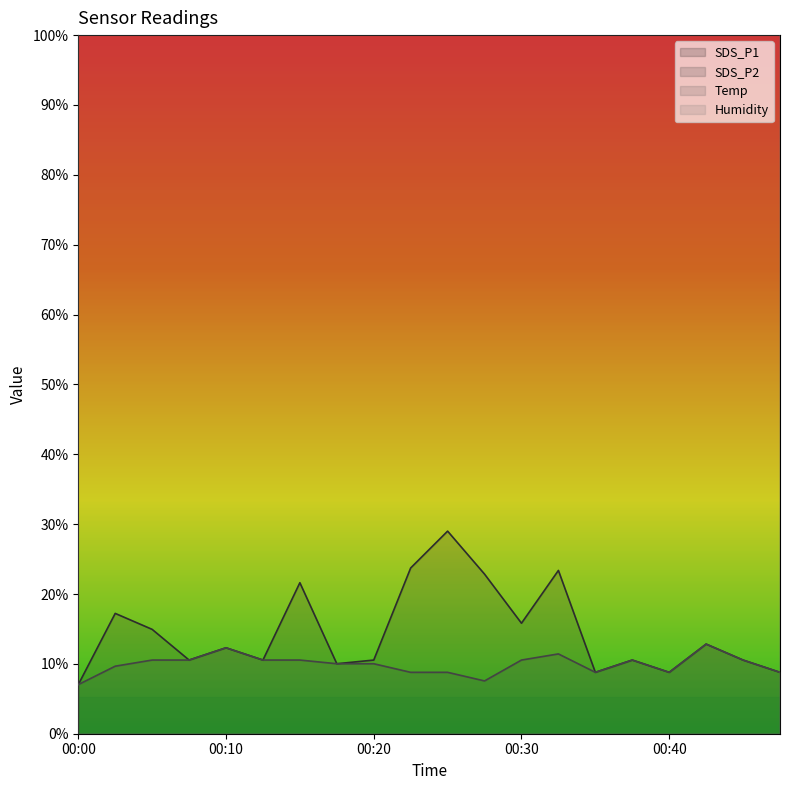

Which series has the widest spread of values?

SDS_P1